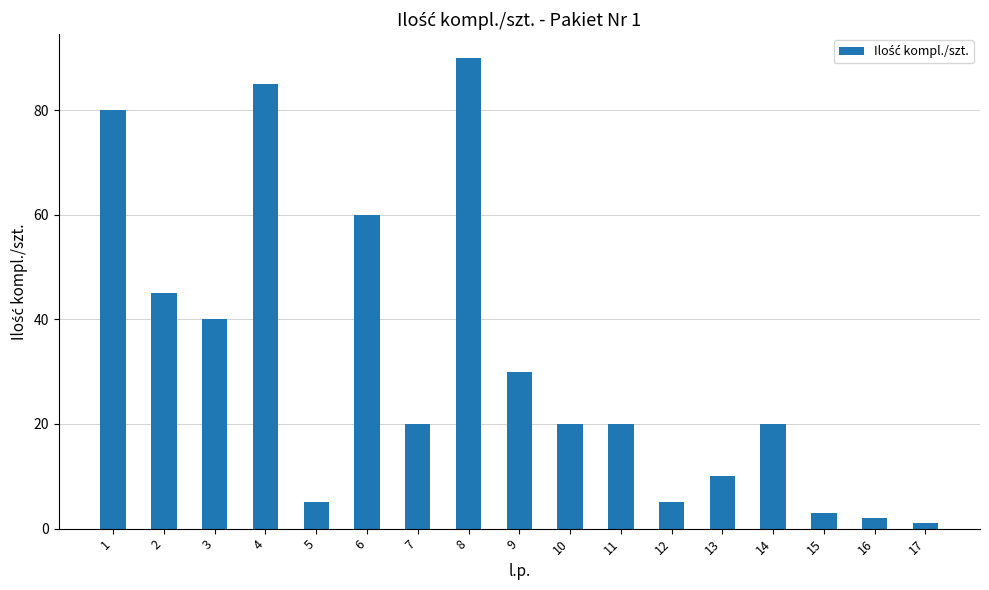

Reading left to right, transcribe all the data shown in this chart.

80	45	40	85	5	60	20	90	30	20	20	5	10	20	3	2	1